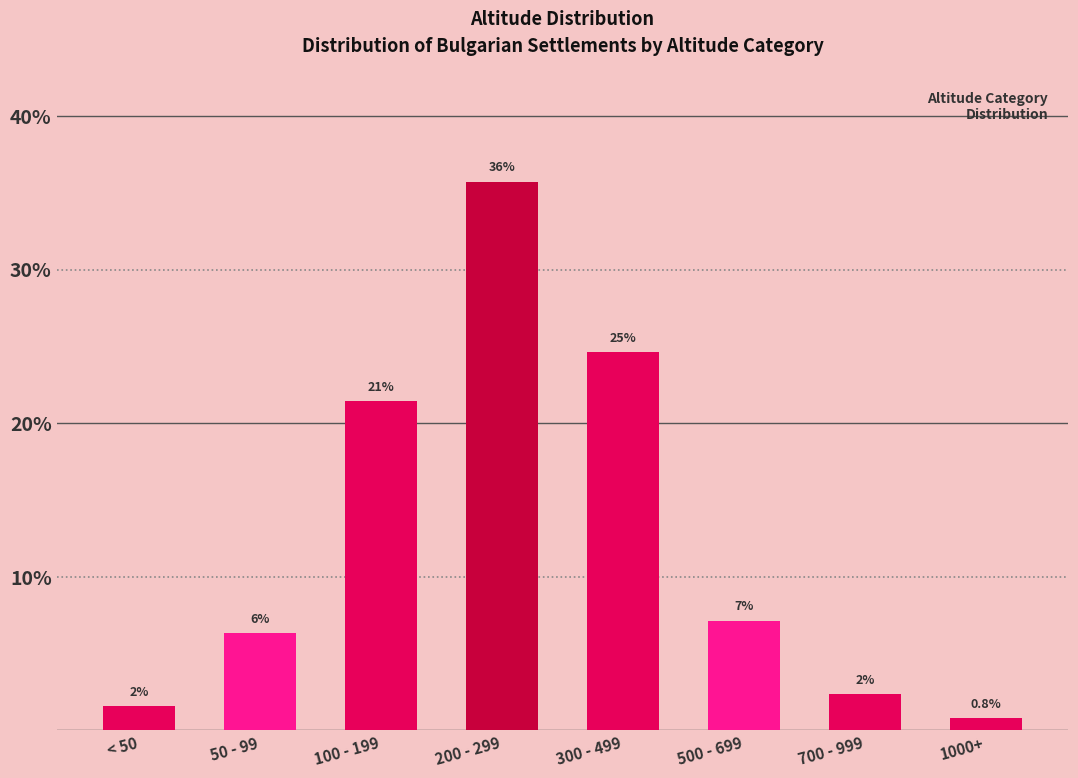

Does the chart contain any negative values?

No